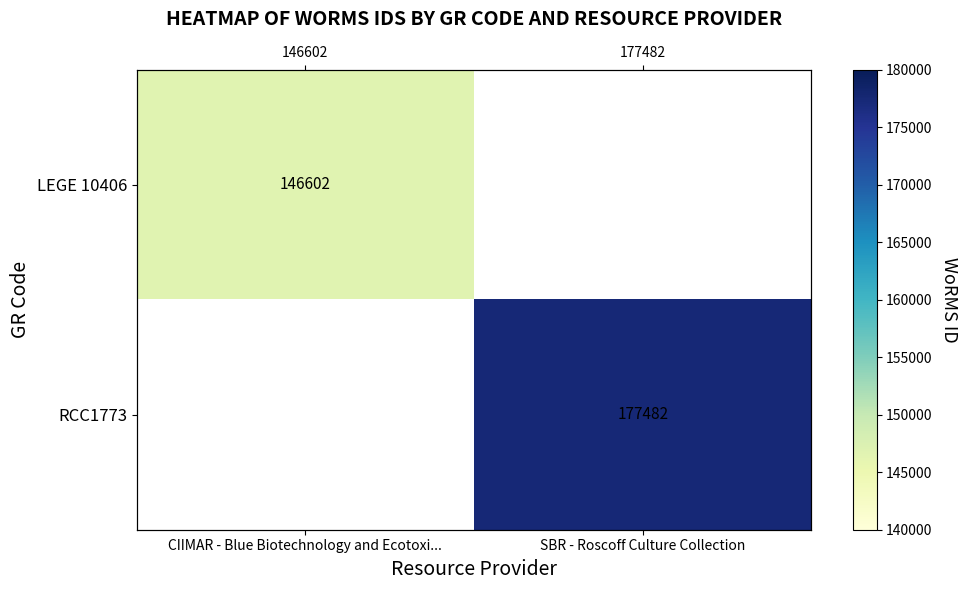

At how many categories does at least one series exceed 163978?

1